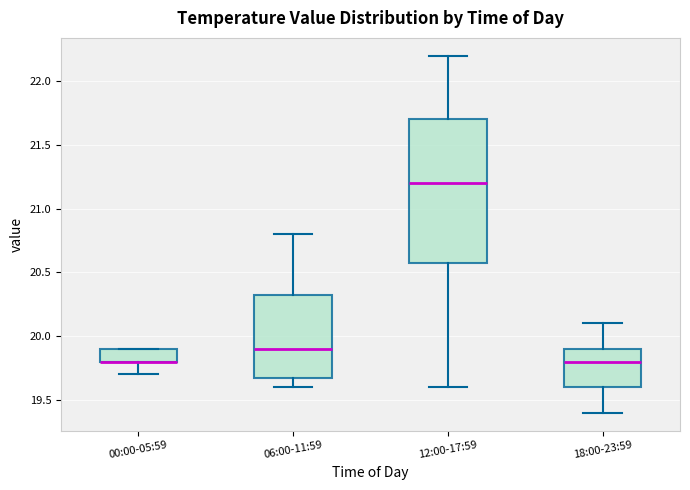

Which box is the tallest, from its lower edge to its upper edge?

12:00-17:59